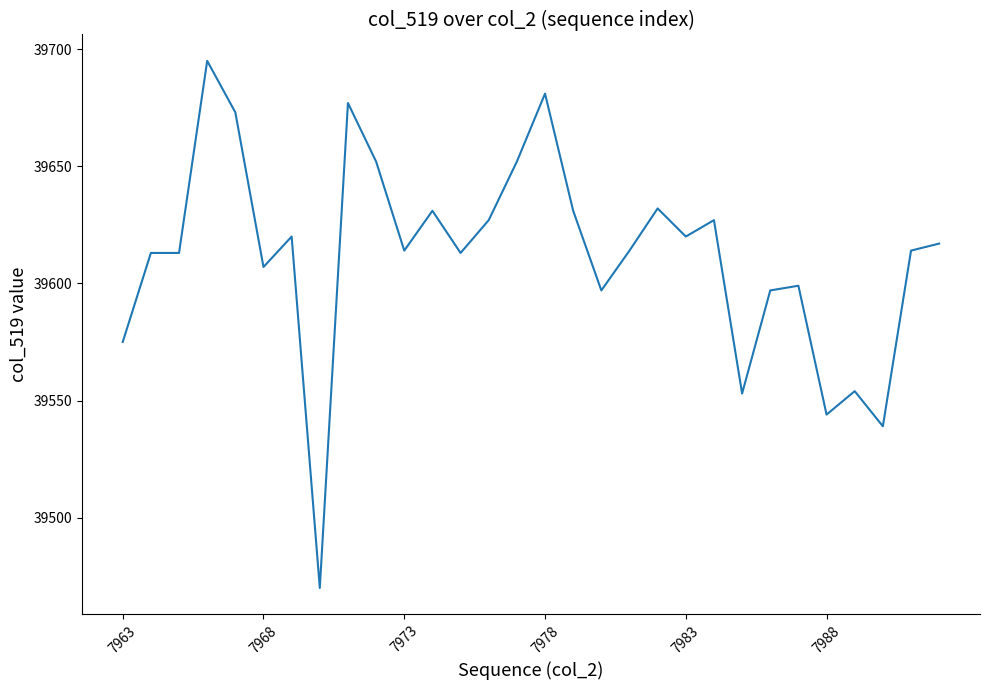

Reading left to right, what are all the values shown in this chart?

39575	39613	39613	39695	39673	39607	39620	39470	39677	39652	39614	39631	39613	39627	39652	39681	39631	39597	39614	39632	39620	39627	39553	39597	39599	39544	39554	39539	39614	39617